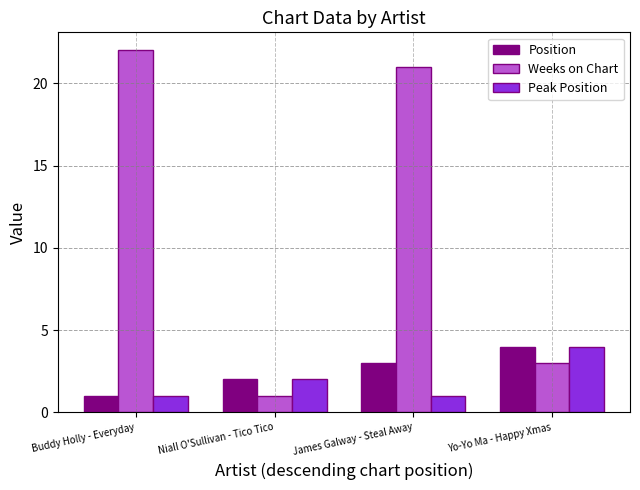

What is the label of the 1st bar from the left?

Buddy Holly - Everyday